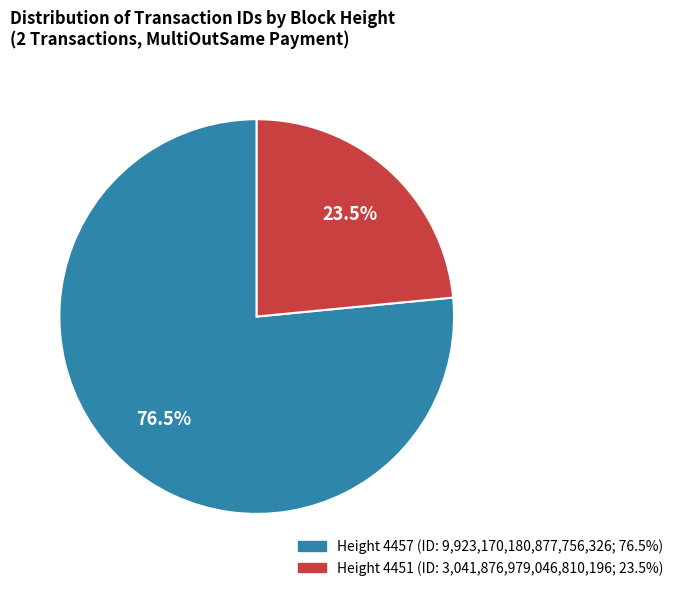

Is there any slice that represents more than half of the pie?

Yes